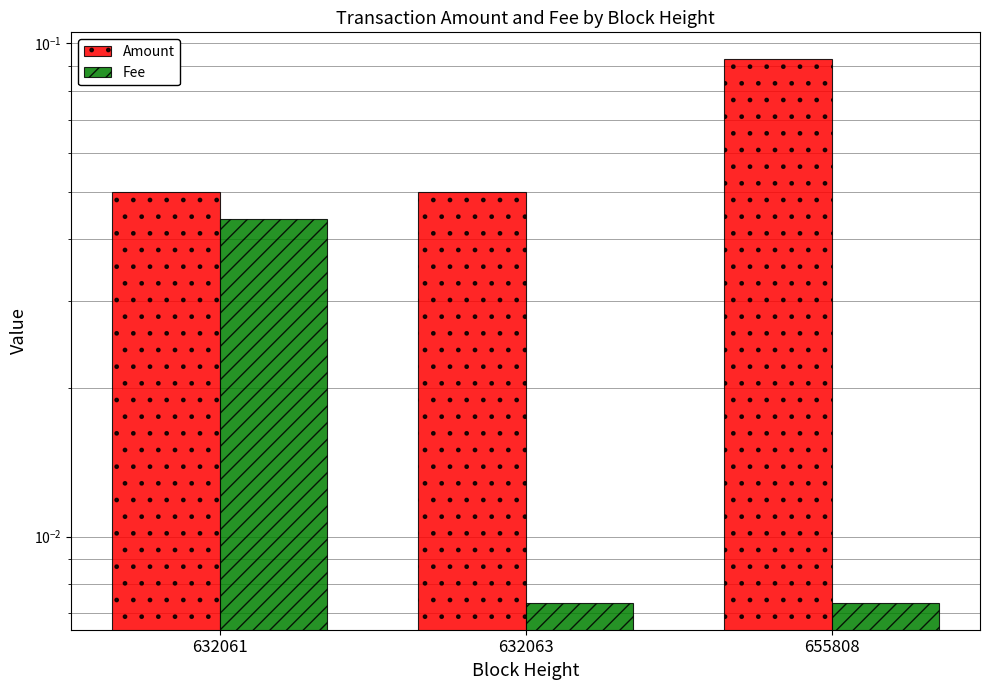

At how many categories does at least one series exceed 0?

3